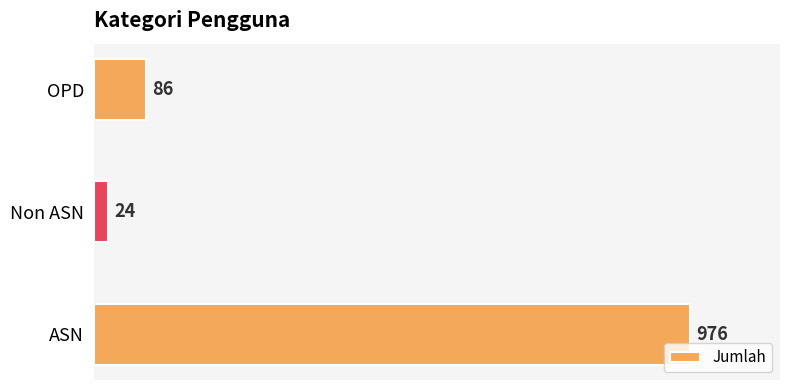

Are the bars grouped side by side (vs. stacked)?

No